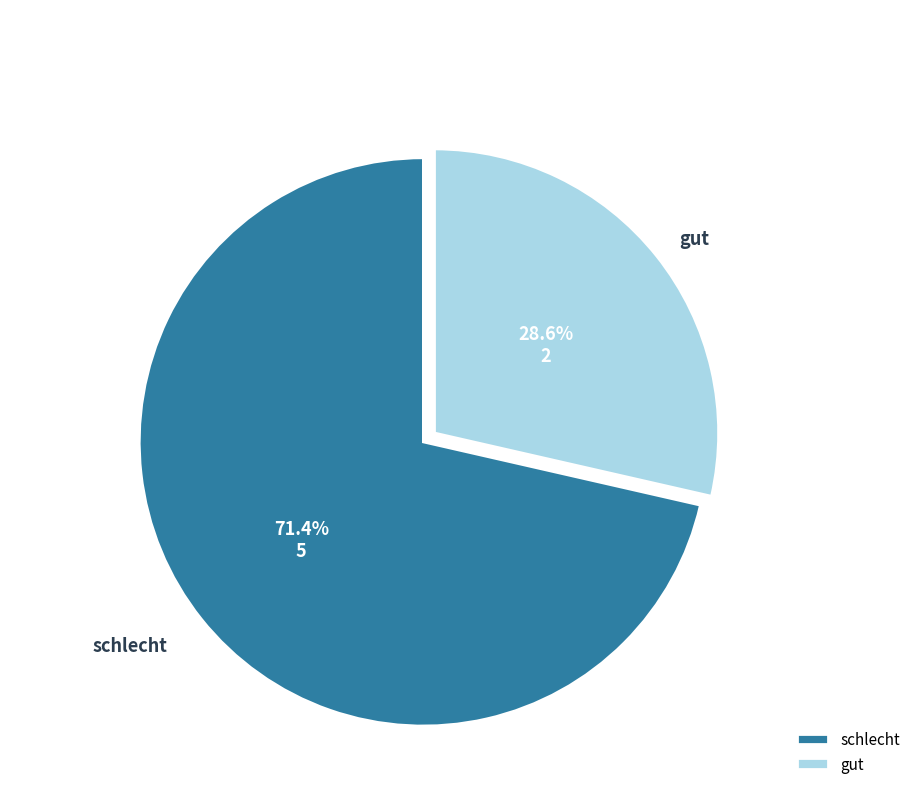

What is the smallest slice in the pie chart?

gut